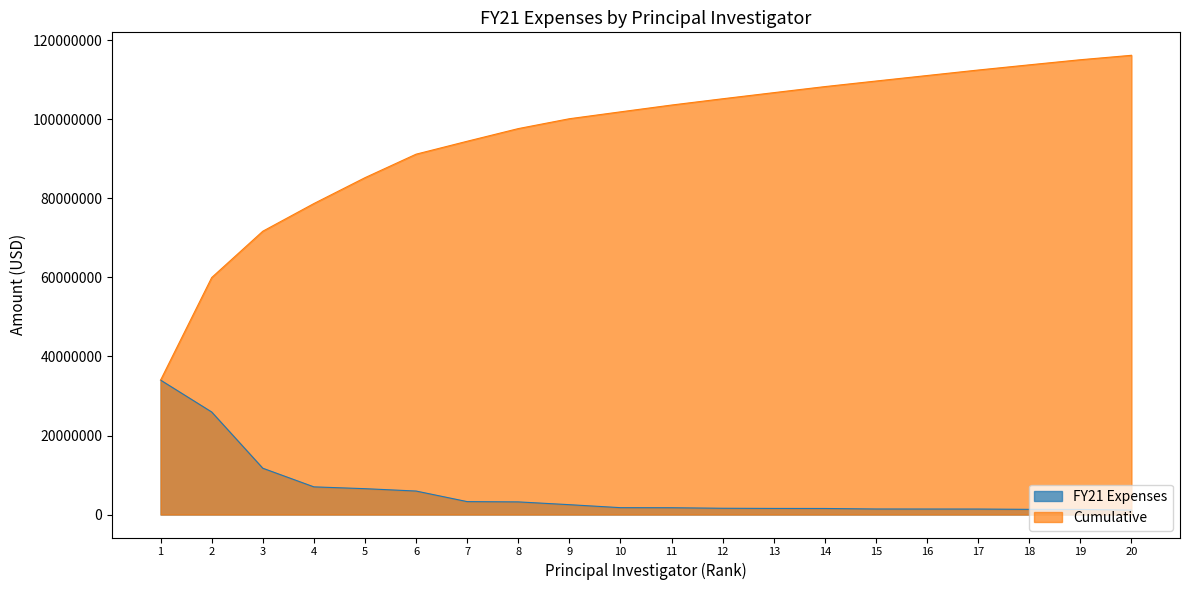

Is the value of Cumulative at 19 greater than the value of FY21 Expenses at 10?

Yes